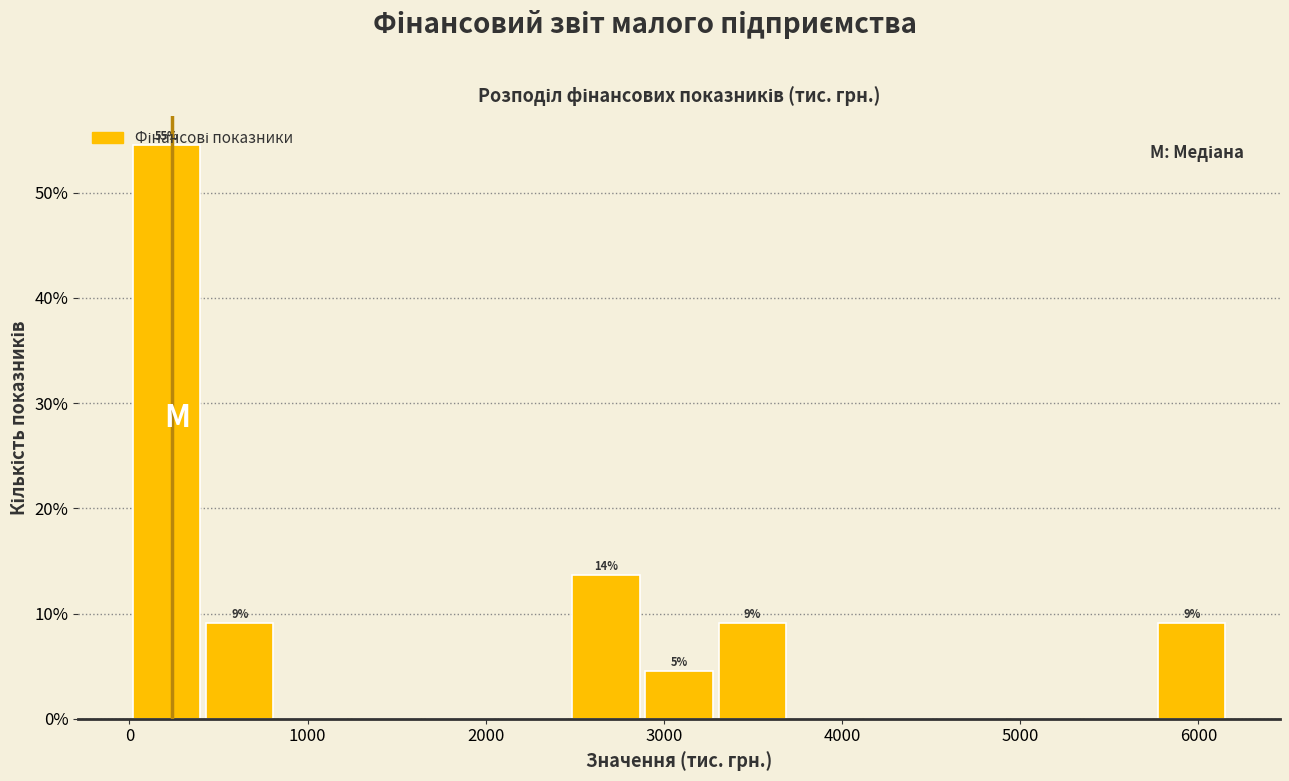

Which range on the x-axis has the tallest bar?

0 to 400